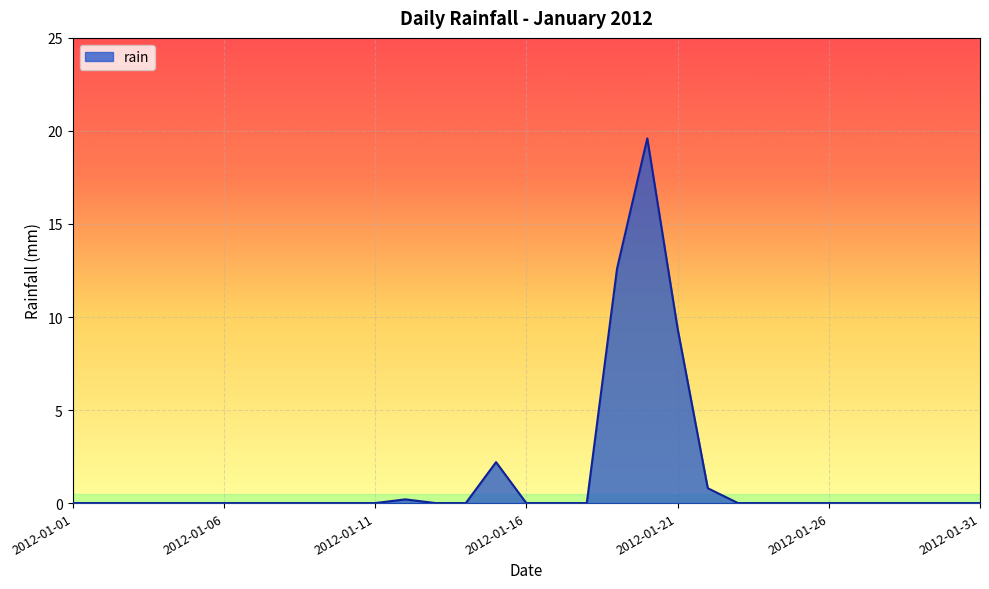

What is the sum of all values?

44.8